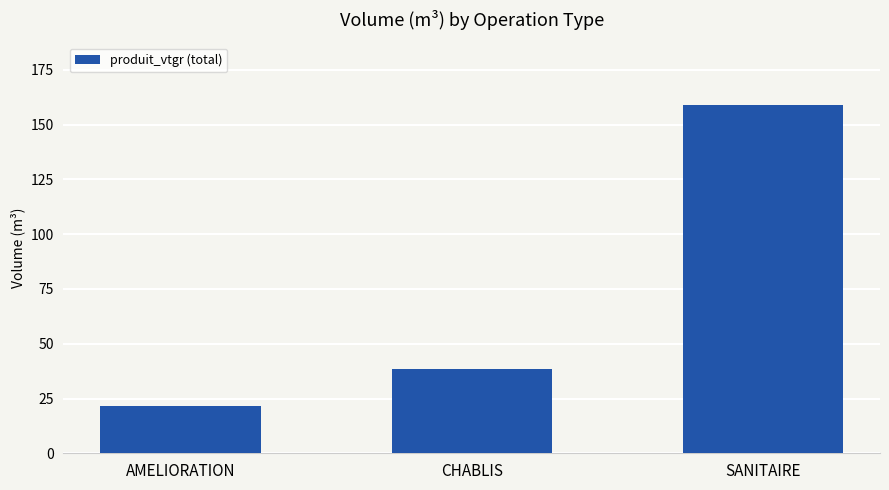

What is the label of the 1st bar from the right?

SANITAIRE